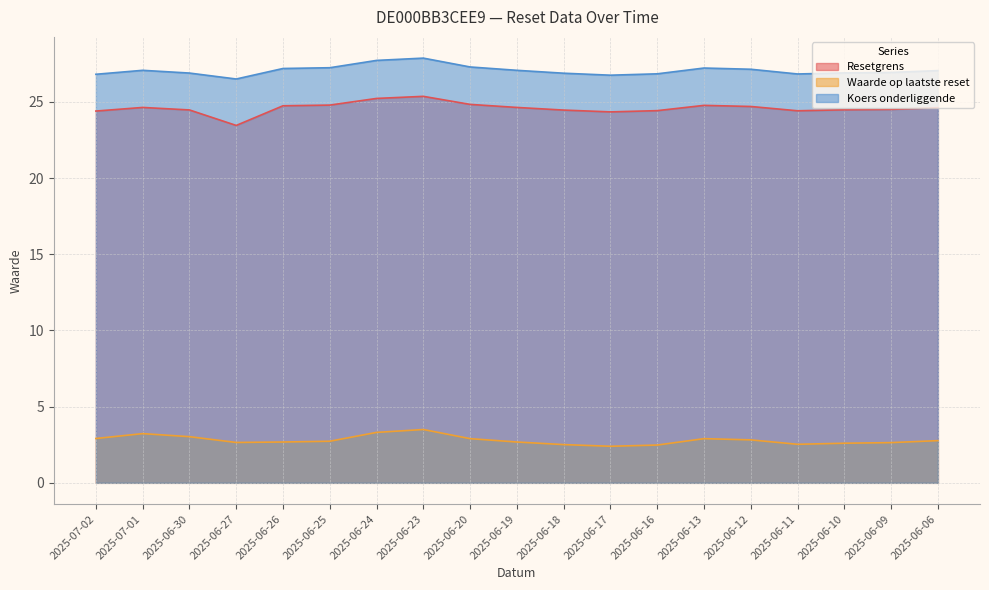

Reading left to right, extract all data points from this chart.

Resetgrens: 24.4	24.6	24.5	23.5	24.7	24.8	25.2	25.4	24.8	24.6	24.5	24.3	24.4	24.8	24.7	24.4	24.5	24.5	24.6
Waarde op laatste reset: 2.9	3.2	3.0	2.6	2.7	2.7	3.3	3.5	2.9	2.7	2.5	2.4	2.5	2.9	2.8	2.5	2.6	2.6	2.8
Koers onderliggende: 26.8	27.1	26.9	26.5	27.2	27.2	27.7	27.9	27.3	27.1	26.9	26.8	26.8	27.2	27.1	26.8	26.9	26.9	27.1